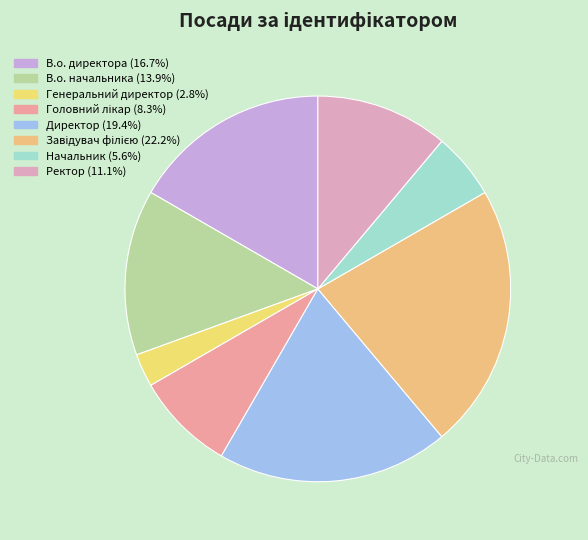

Count the number of slices in the pie.

8